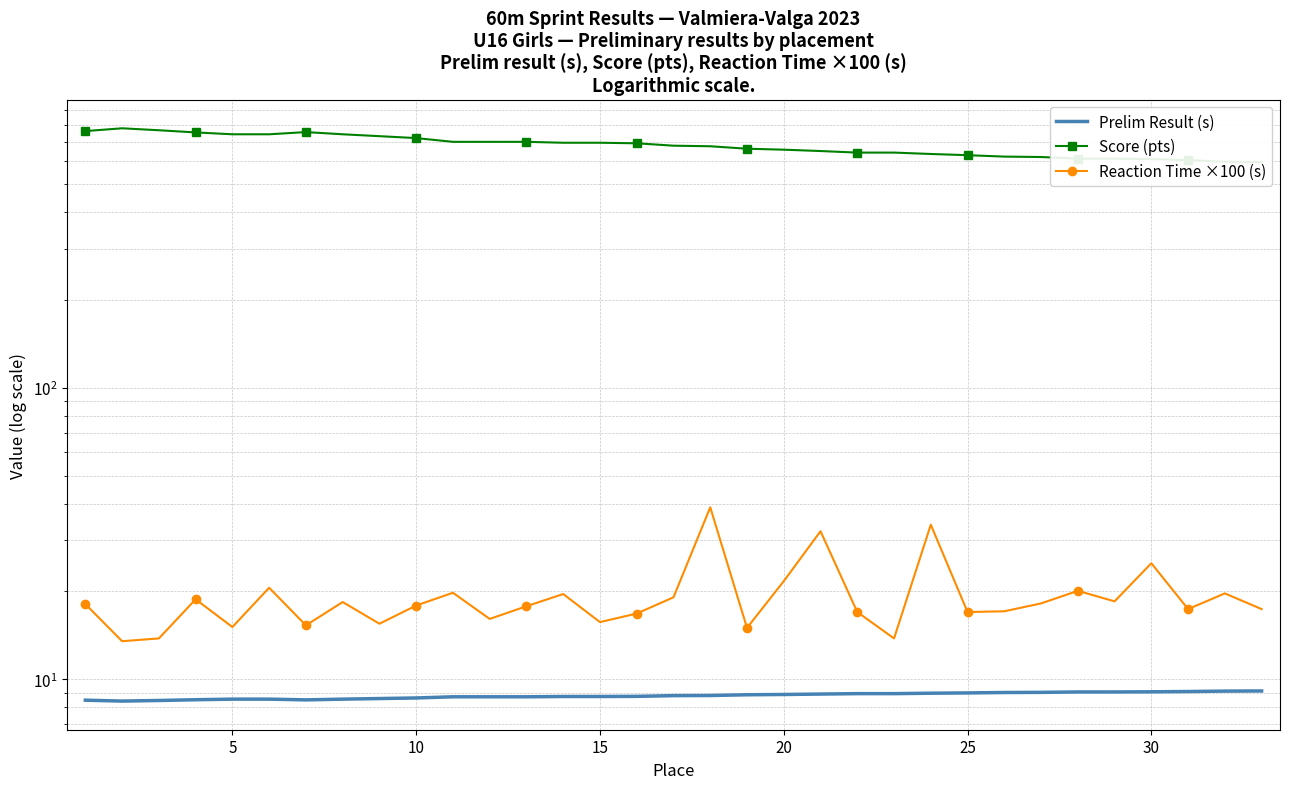

Reading left to right, what are all the values shown in this chart?

Prelim Result (s): 8.5	8.4	8.4	8.5	8.5	8.5	8.5	8.5	8.6	8.6	8.7	8.7	8.7	8.7	8.7	8.7	8.8	8.8	8.8	8.9	8.9	8.9	8.9	8.9	9.0	9.0	9.0	9.0	9.0	9.1	9.1	9.1	9.1
Score (pts): 761.0	778.0	766.0	753.0	742.0	742.0	755.0	742.0	731.0	720.0	699.0	699.0	699.0	694.0	694.0	691.0	678.0	675.0	662.0	657.0	650.0	642.0	642.0	635.0	629.0	622.0	620.0	612.0	612.0	610.0	605.0	597.0	595.0
Reaction Time ×100 (s): 18.1	13.5	13.8	18.8	15.1	20.6	15.3	18.4	15.5	17.9	19.8	16.1	17.8	19.6	15.7	16.8	19.1	38.9	15.0	21.7	32.2	17.0	13.8	33.9	17.0	17.1	18.2	20.1	18.5	25.0	17.4	19.7	17.4